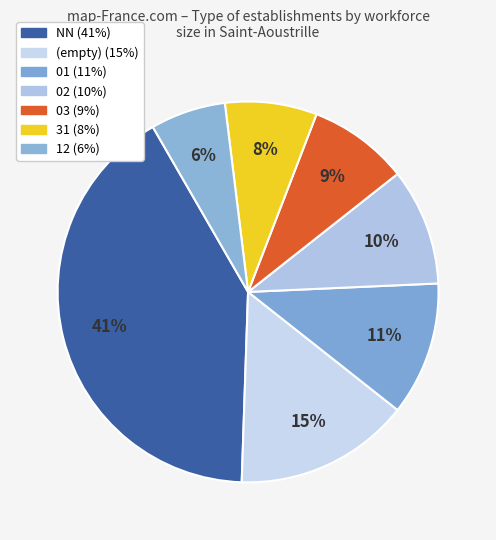

How many slices are in this pie chart?

7